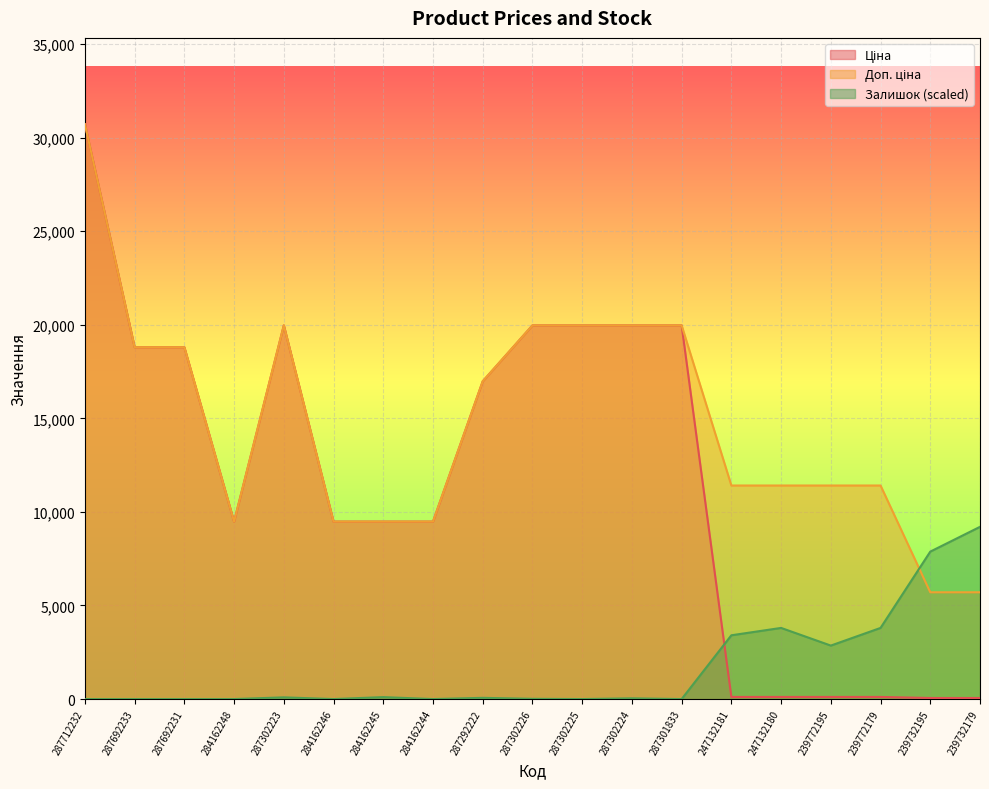

What is the value of the Ціна point at the 12th from the left?

19964.2